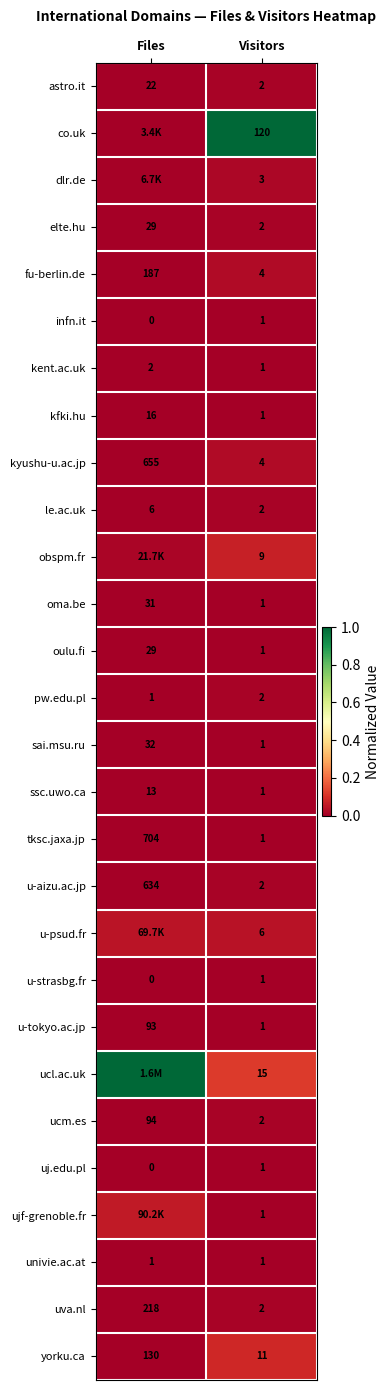

At how many categories does at least one series exceed 0?

2